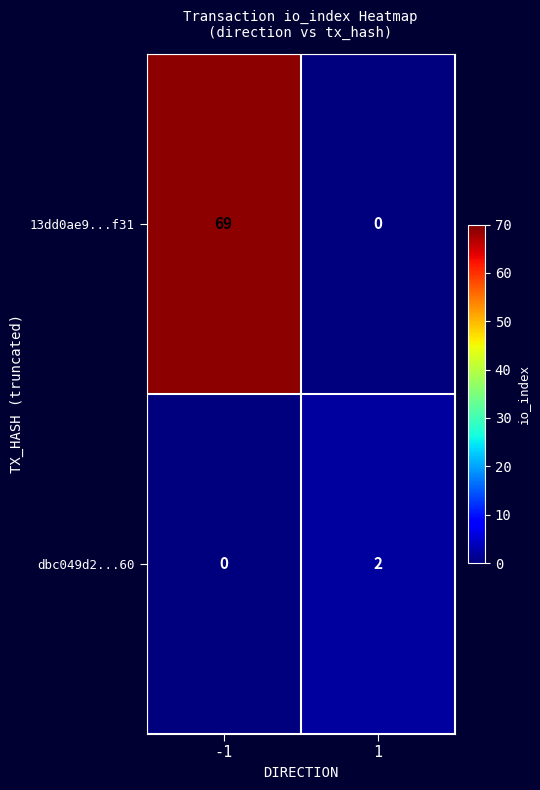

What is the total value across all series at -1?

69